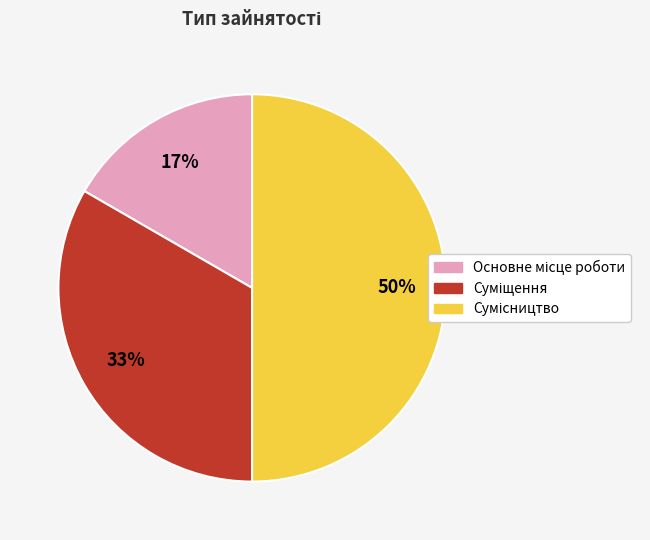

To the nearest percent, what is the average slice percentage?

33%